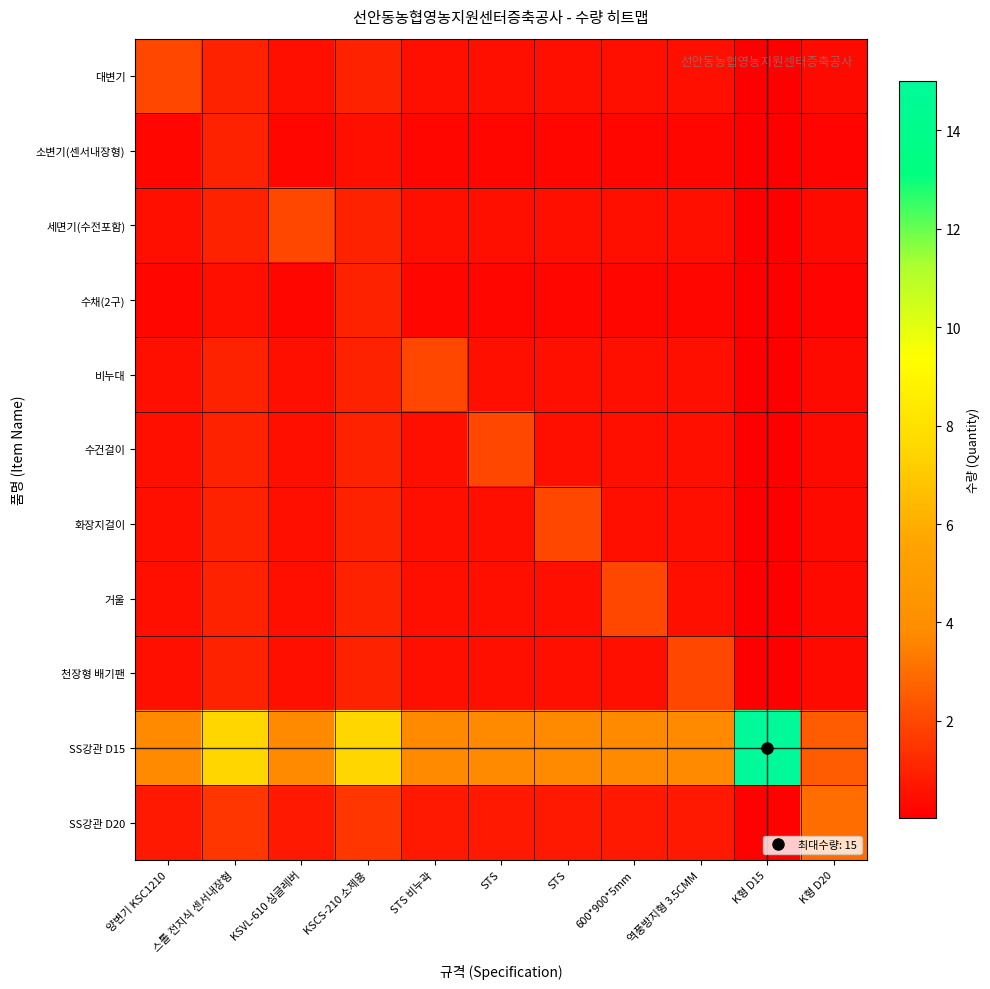

Which series has the largest total across all categories?

SS강관 D15